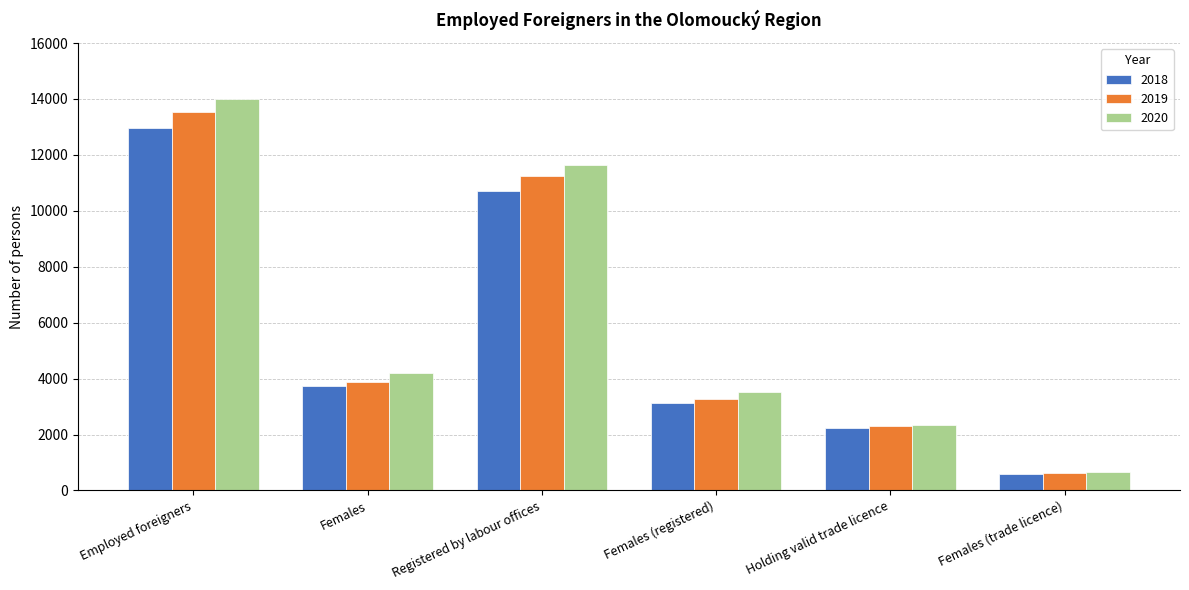

Are the bars horizontal?

No